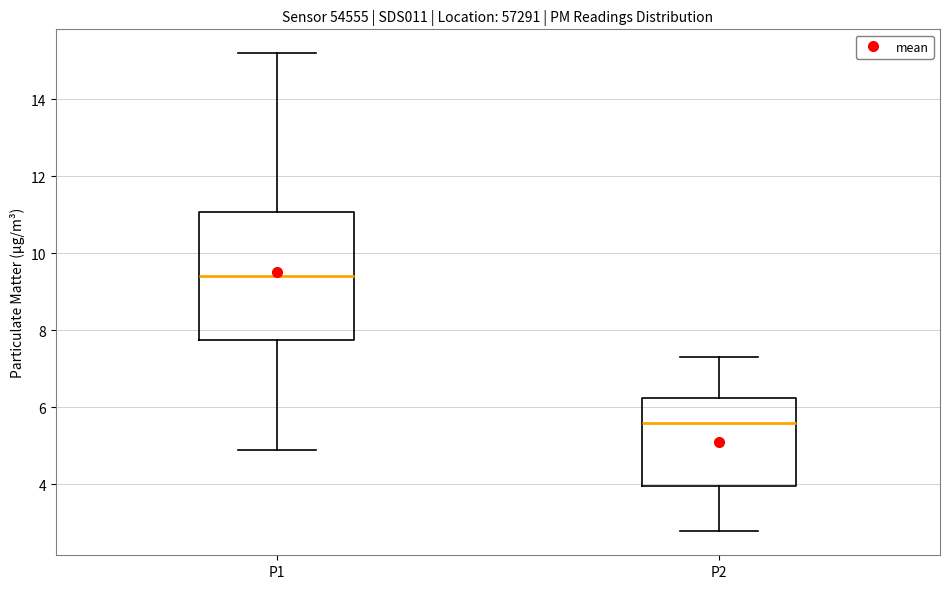

Reading left to right, read every box against the y-axis: the position of its median line, the range the box covers, and the ends of its whiskers. The values are not printed on the chart, so give them approximately, as read against the axis.

P1: median 9.4, box 7.8 to 11.0, whiskers 5.0 to 15.2
P2: median 5.6, box 4.0 to 6.2, whiskers 2.8 to 7.4